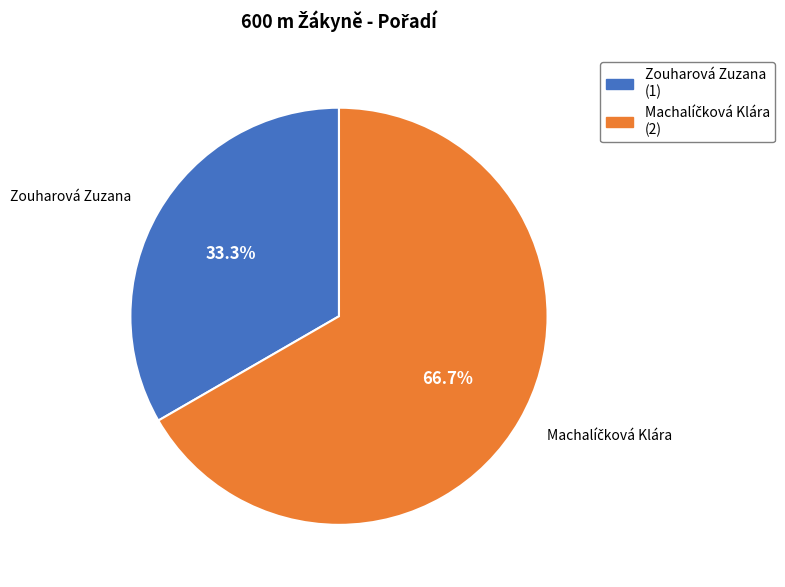

Which category has the smallest portion of the pie?

Zouharová Zuzana